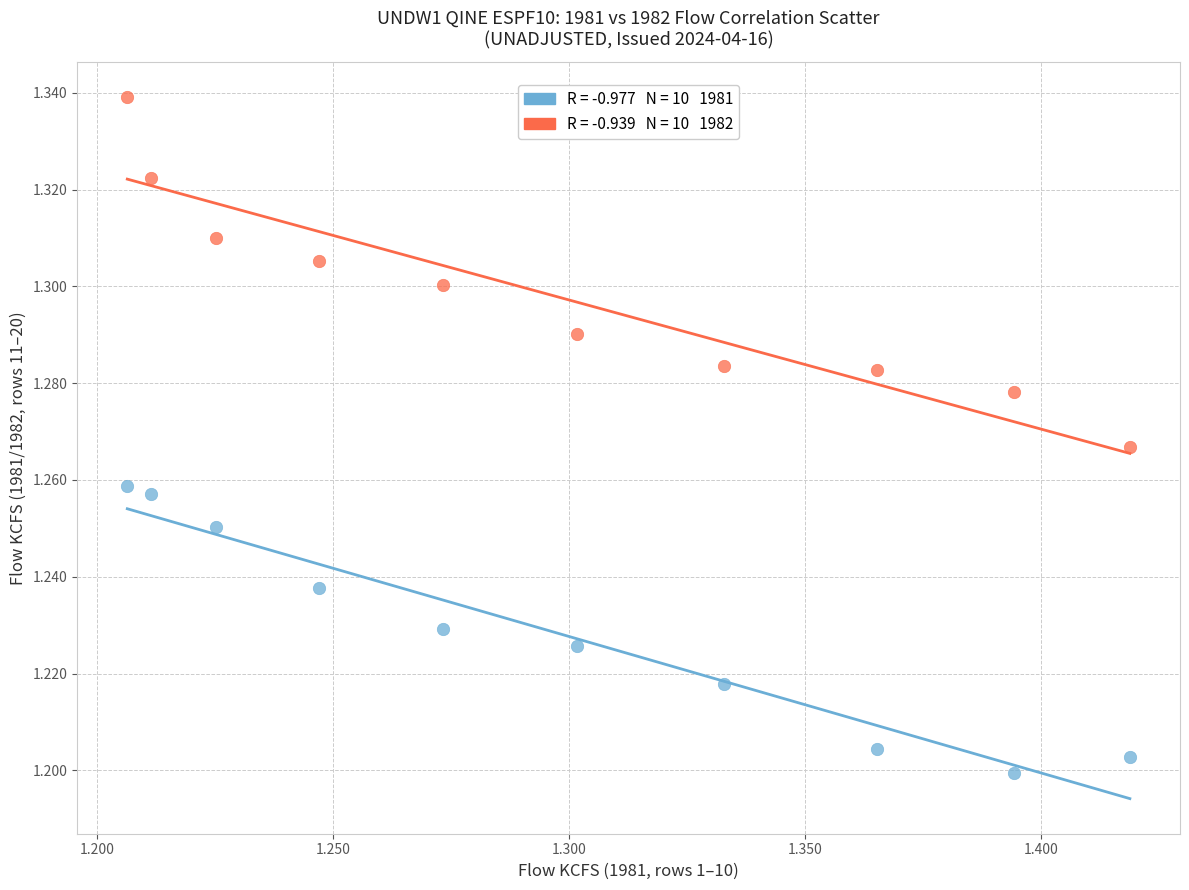

How many data points are displayed?

20